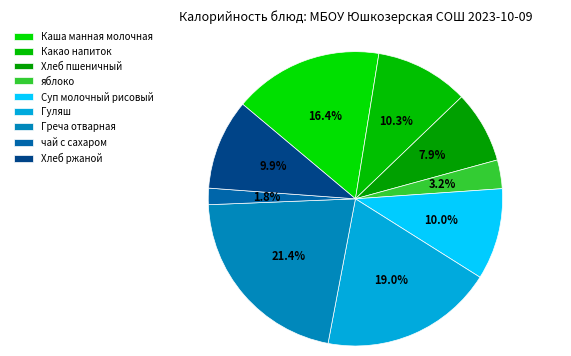

What is the smallest slice in the pie chart?

чай с сахаром